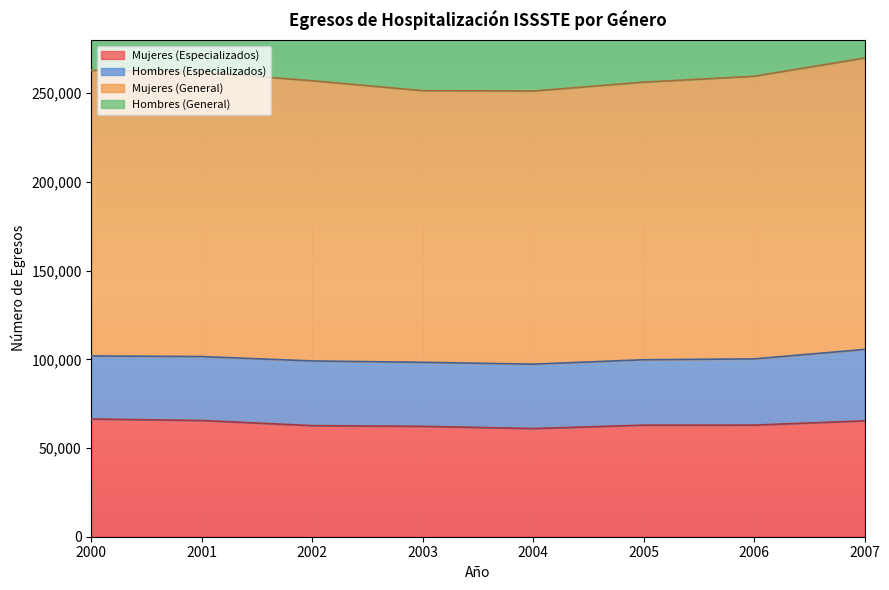

True or false: Mujeres (General) and Mujeres (Especializados) intersect in this chart.

False